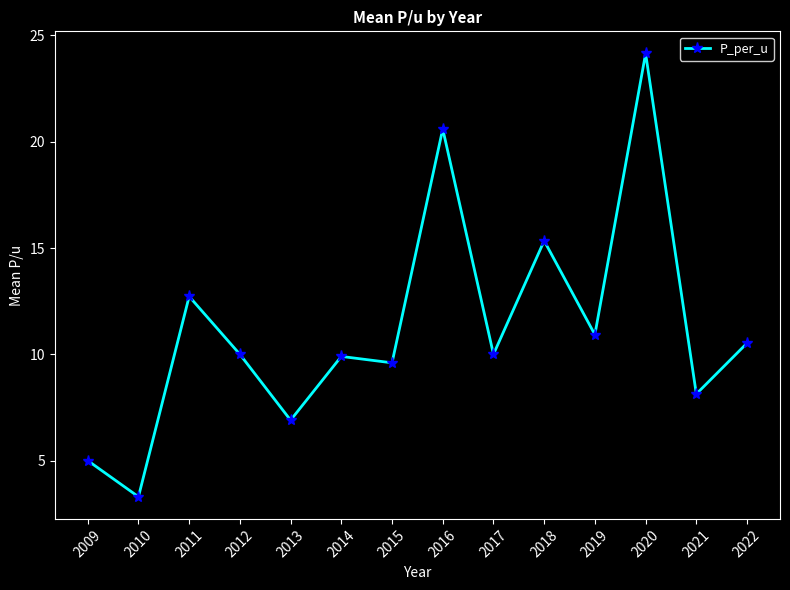

How many categories are shown in the chart?

14